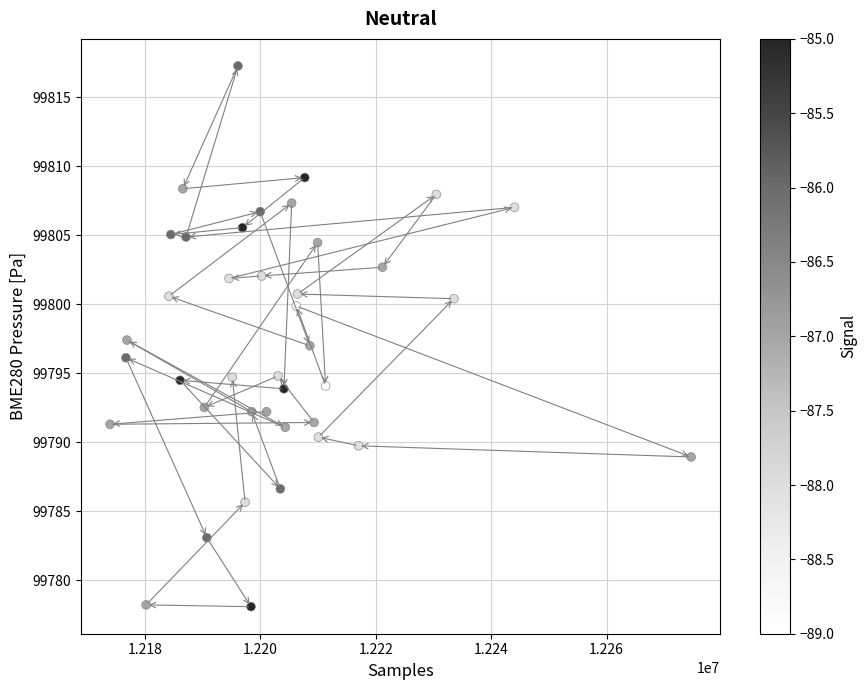

What is the range of Y values (max minus min)?

39.2